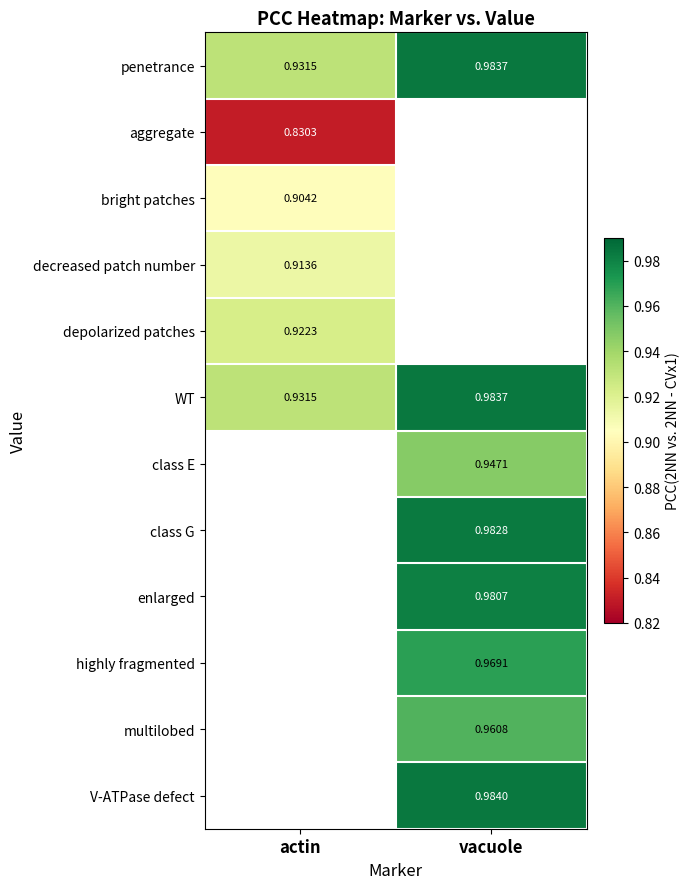

At which label does V-ATPase defect first exceed 0?

vacuole